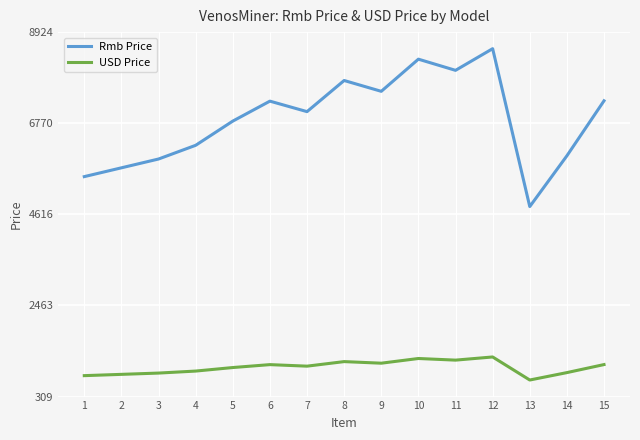

What is the difference between the maximum and minimum values in the USD Price series?

544.8